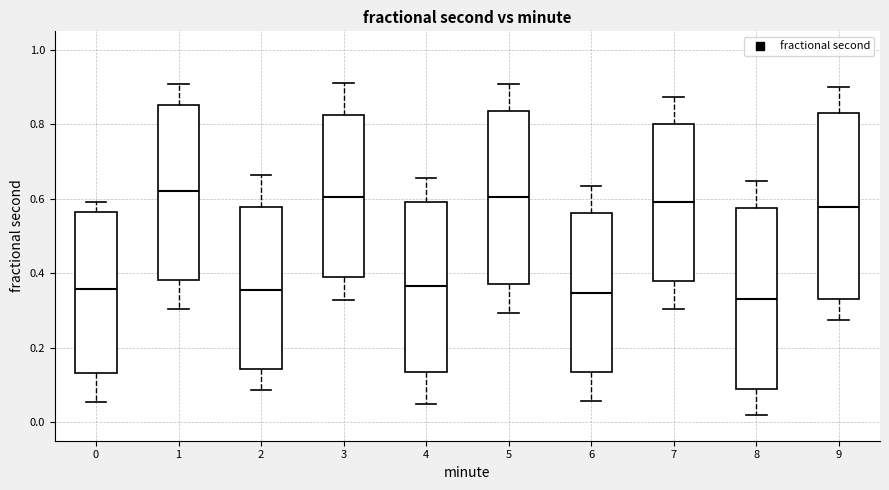

Where is the lower edge of the box at x = 1 on the y-axis? The values are not printed on the chart, so give them approximately, as read against the axis.

0.38